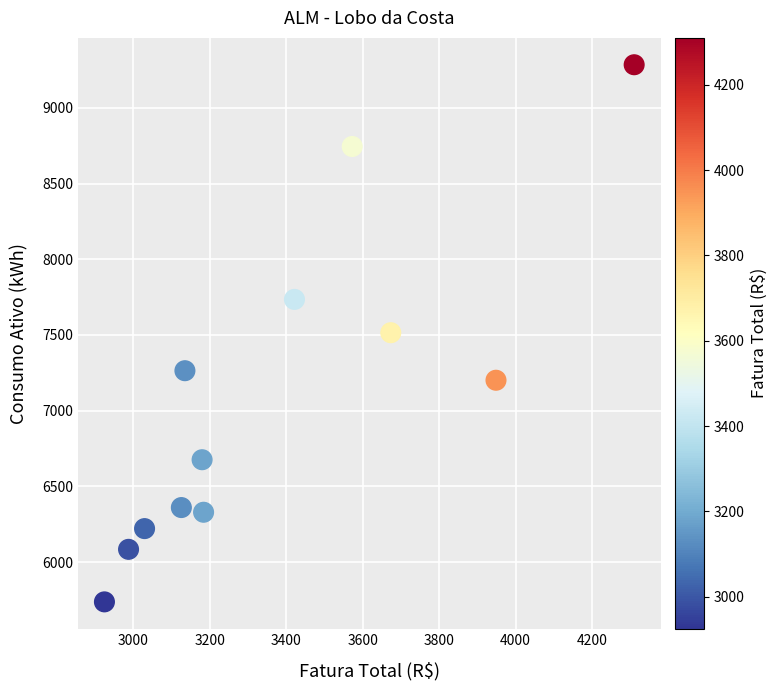

What is the range of Y values (max minus min)?

3548